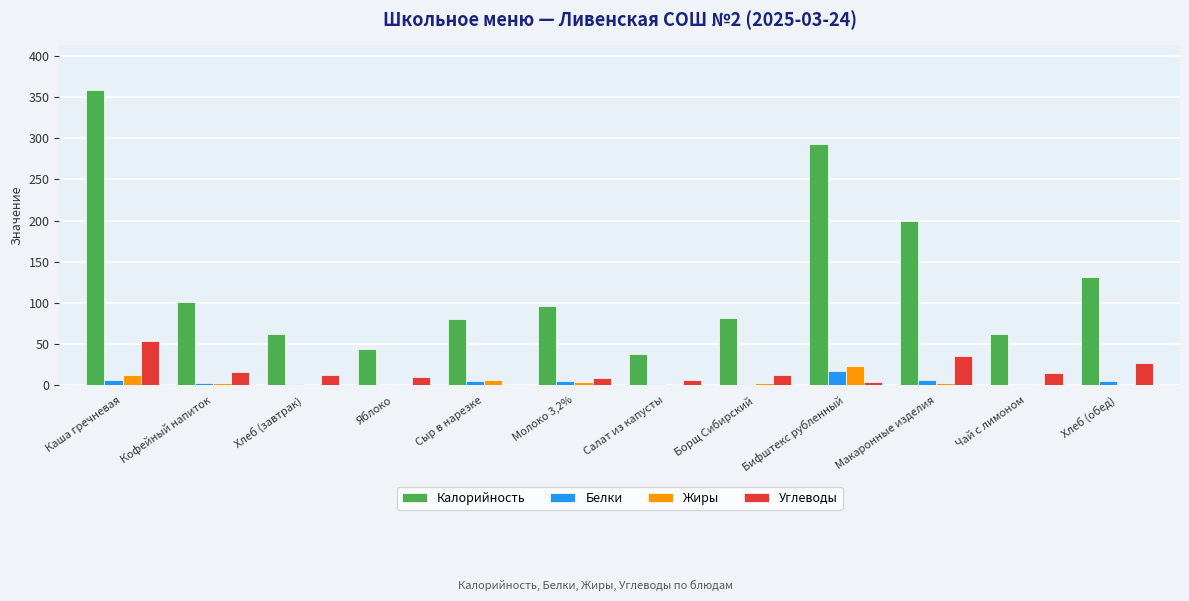

How many groups of bars are there?

12